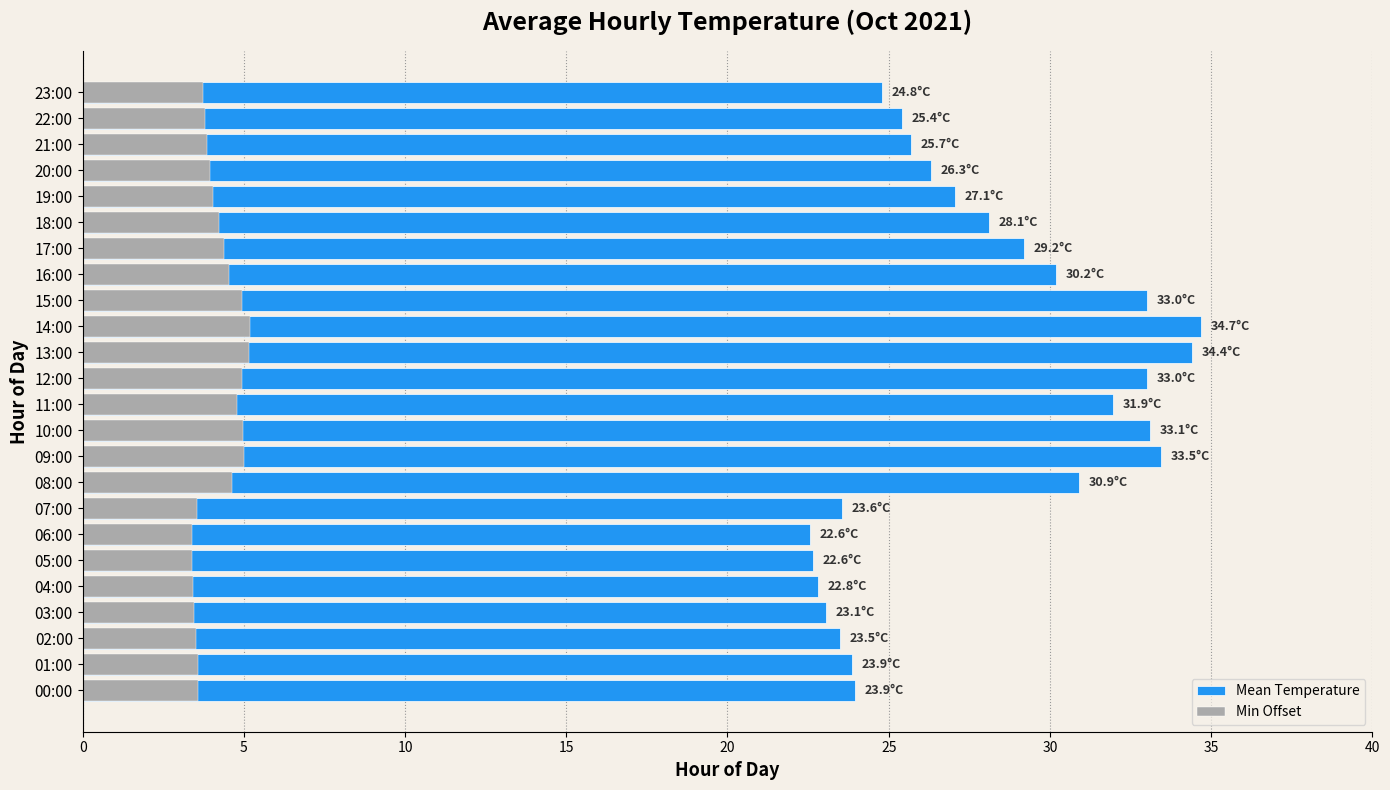

At which category does the chart reach its peak across all series?

14:00